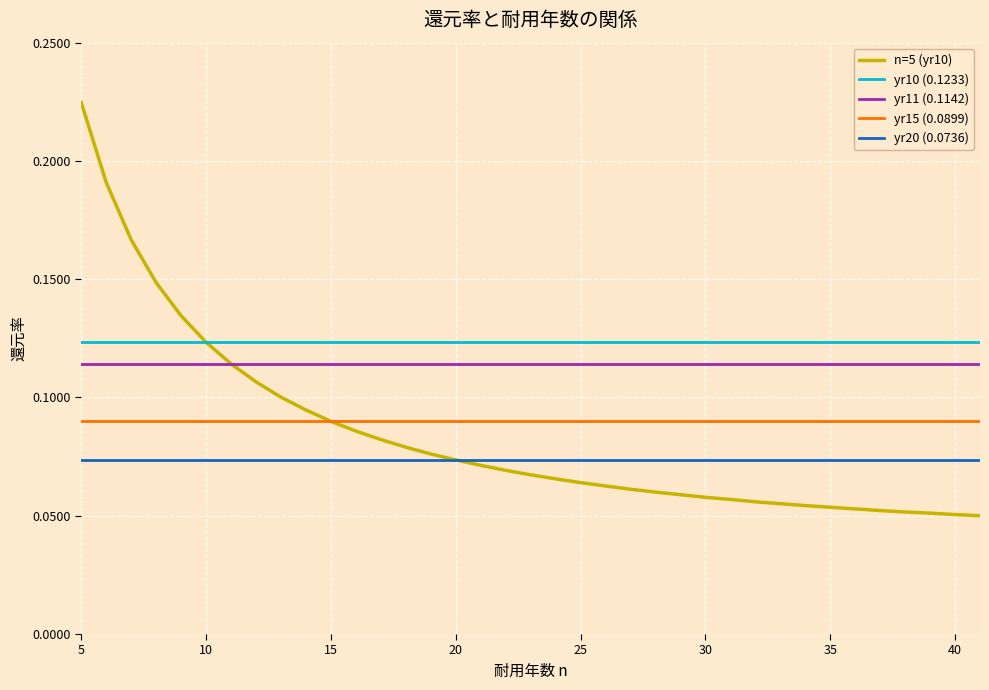

Which series has the widest spread of values?

n=5 (yr10)